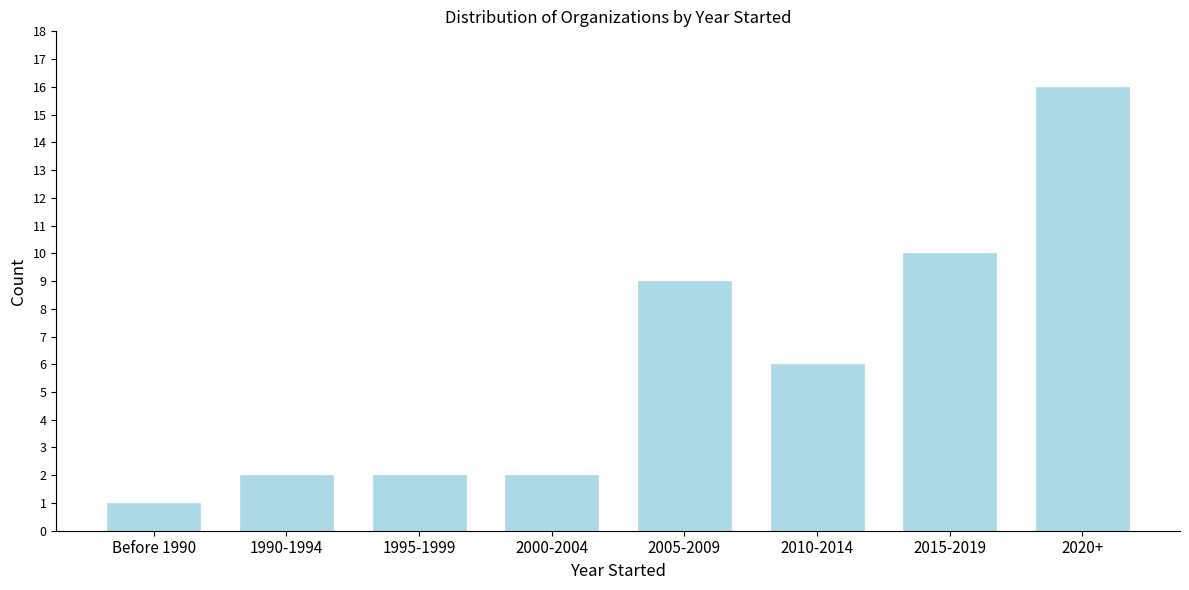

Reading right to left, list all the values displayed in this chart.

16	10	6	9	2	2	2	1